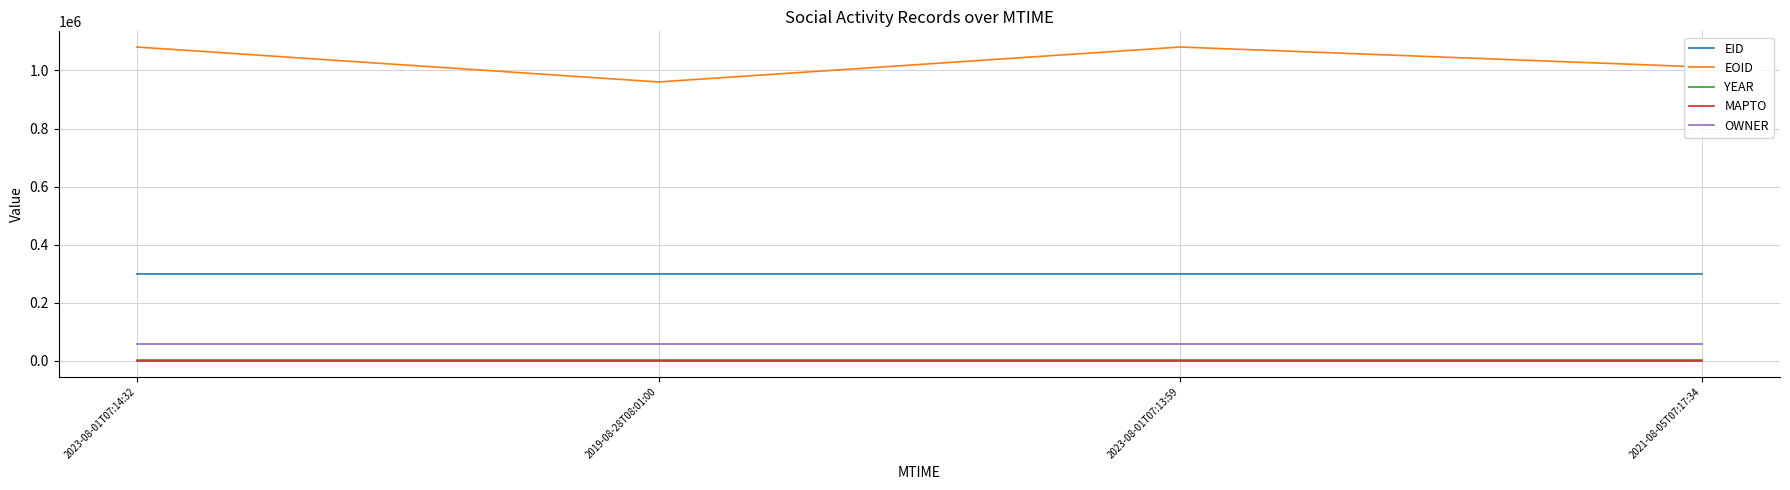

Between 2019-08-28T08:01:00 and 2023-08-01T07:13:59, which series saw the biggest shift?

EOID